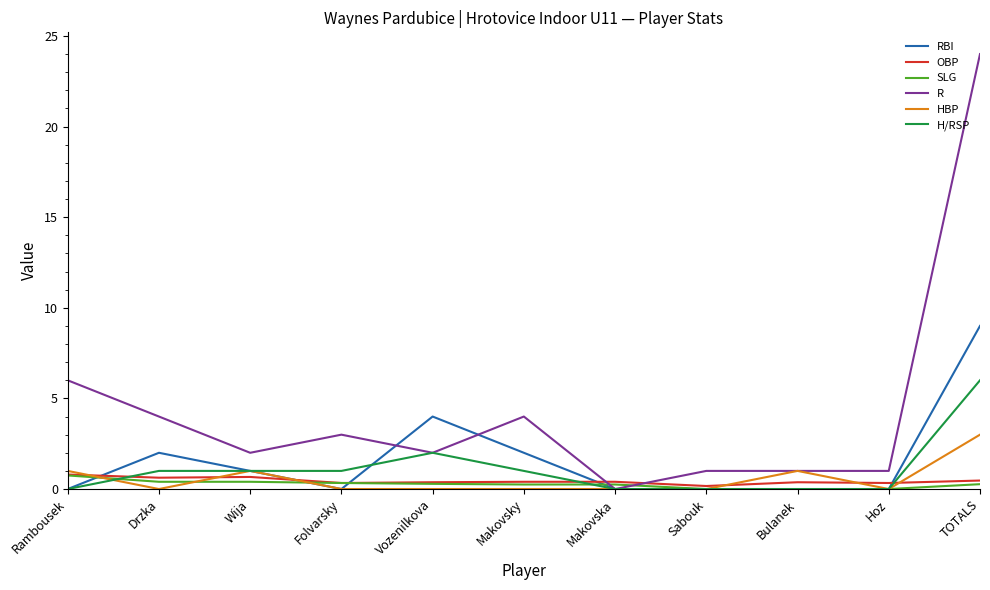

Which series has the widest spread of values?

R